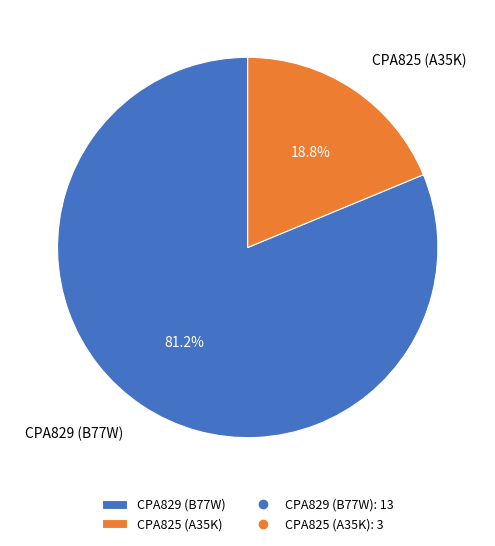

Rank the categories by value from lowest to highest.

CPA825 (A35K), CPA829 (B77W)